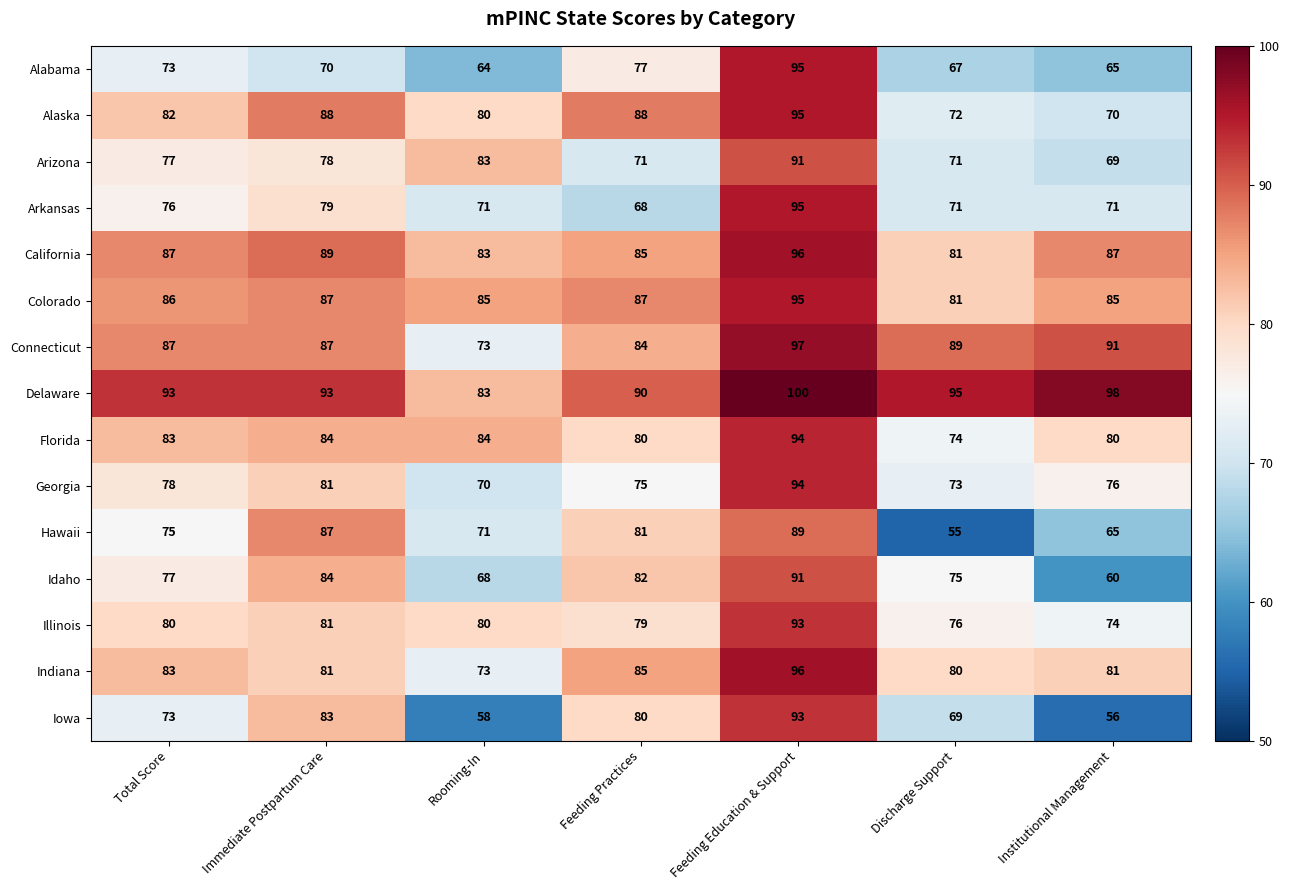

Which series has the largest total across all categories?

Delaware